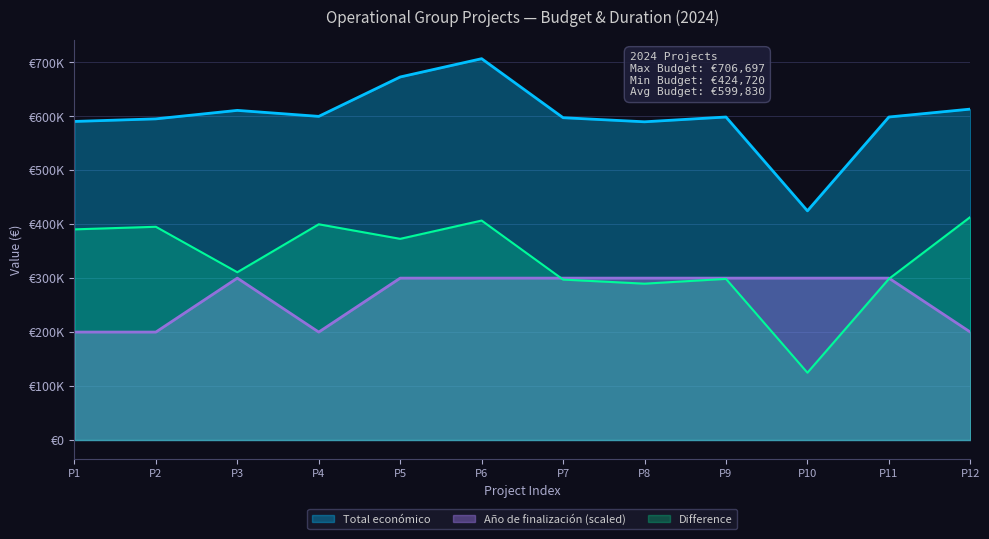

Does the chart display data point markers on the line(s)?

No